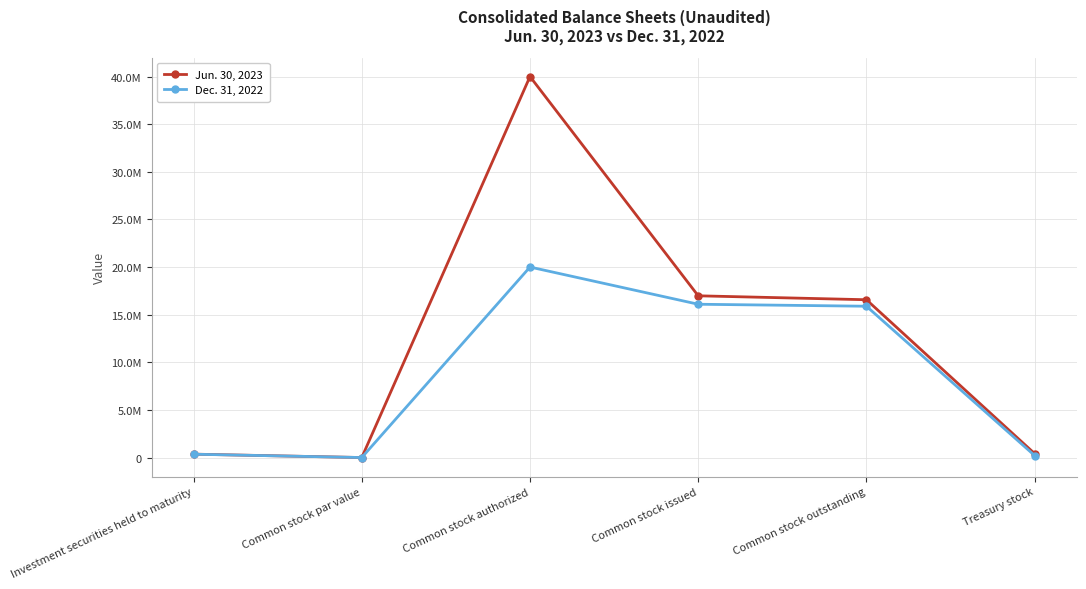

At which category is the sum across all series the highest?

Common stock authorized